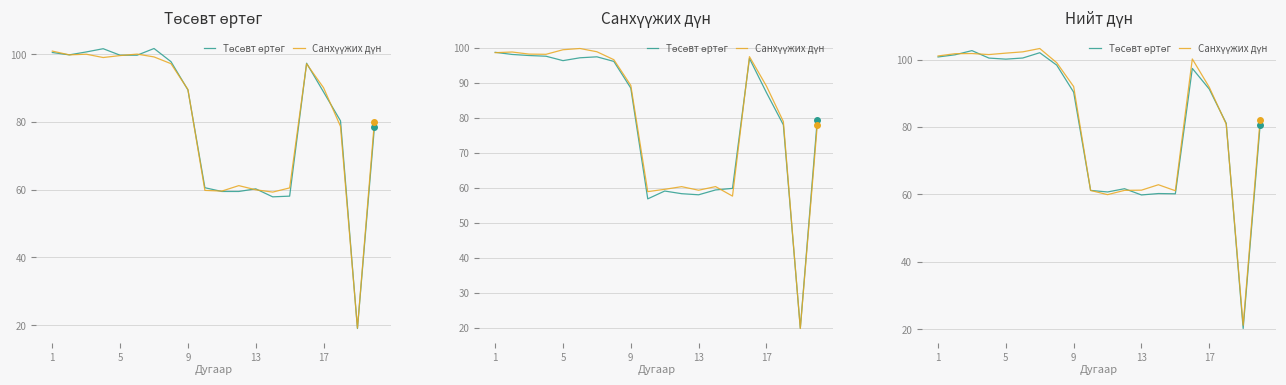

True or false: Санхүүжих дүн and Төсөвт өртөг cross at least once.

True